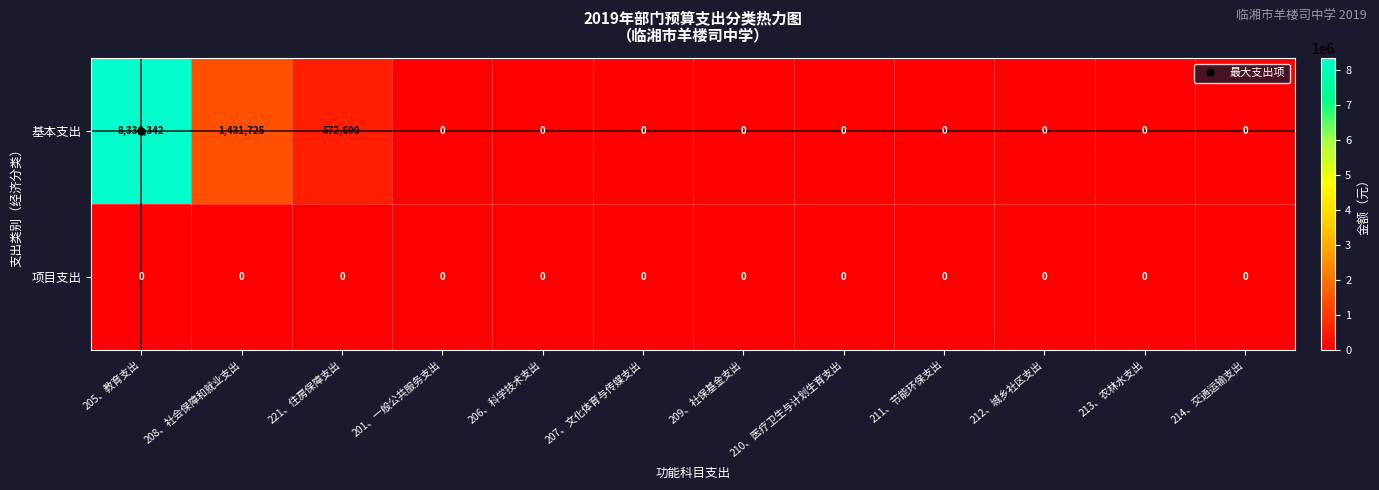

Between 205、教育支出 and 213、农林水支出, which series saw the biggest shift?

基本支出